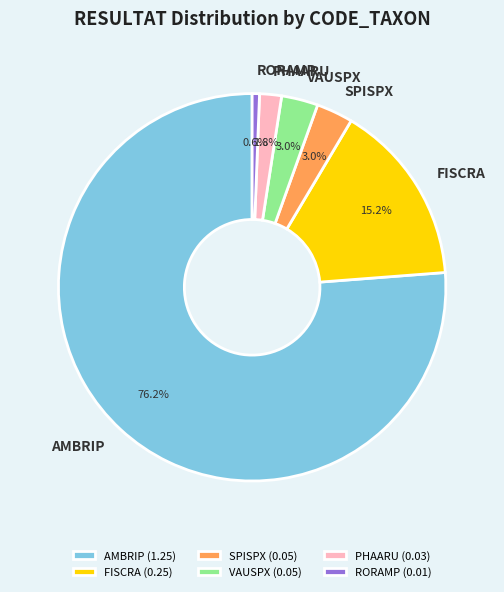

To the nearest percent, what portion does VAUSPX represent?

3%